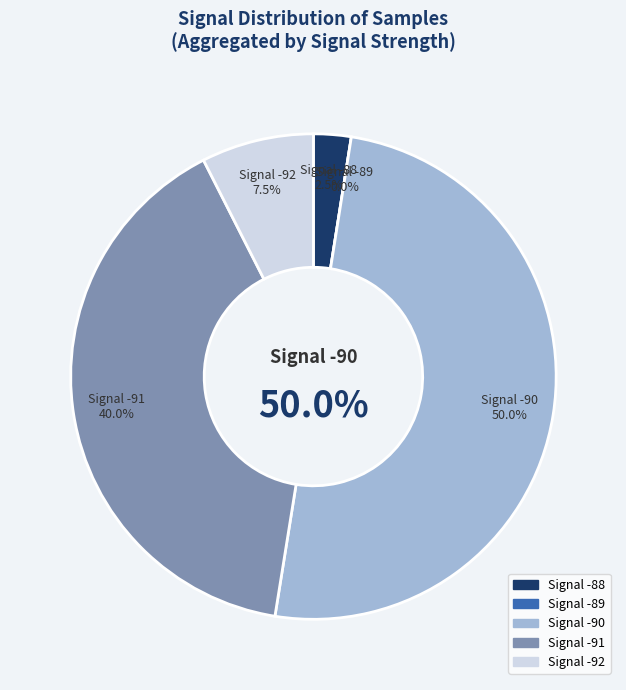

Is there a majority slice in this chart?

No